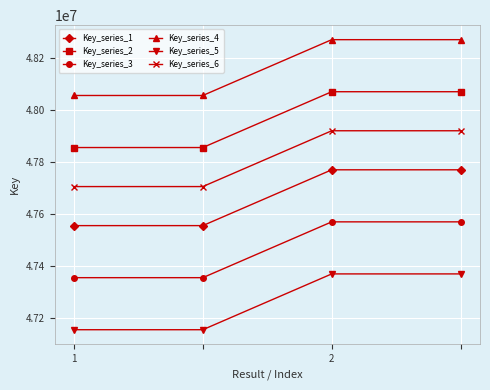

True or false: Key_series_4 and Key_series_3 intersect in this chart.

False